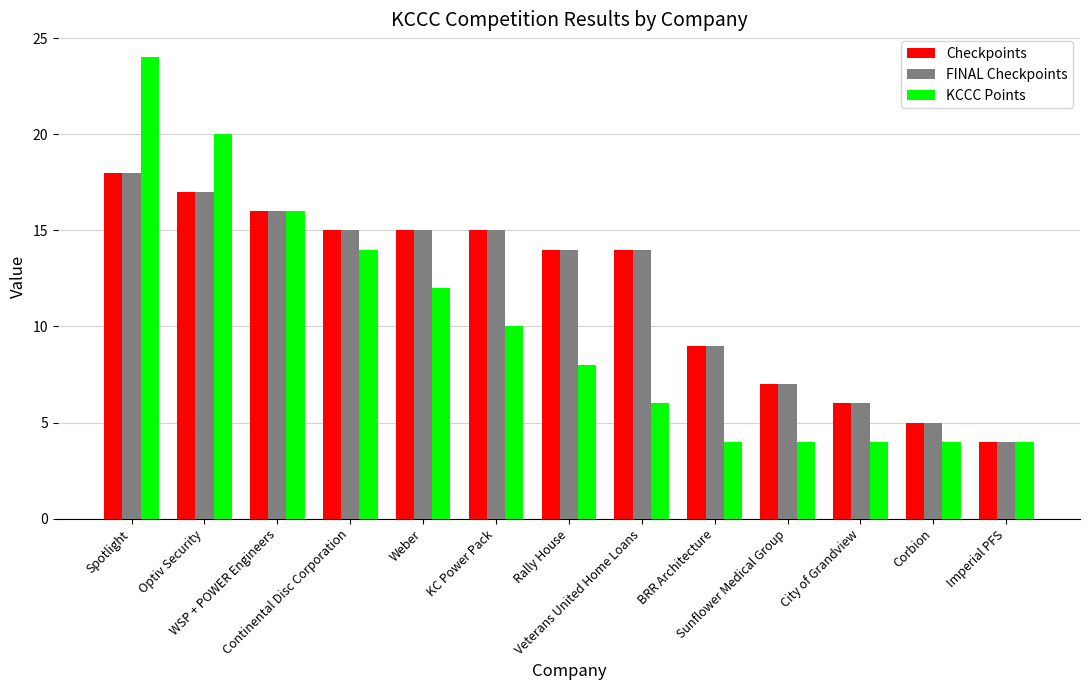

Count the KCCC Points values in the range 4 to 14.

10